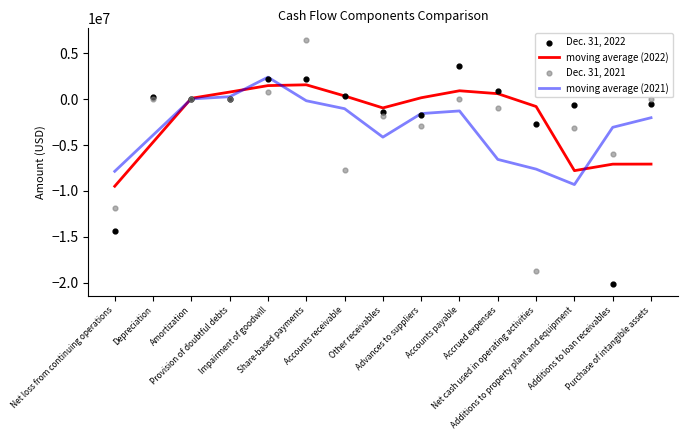

At how many categories does at least one series exceed -2481325?

13